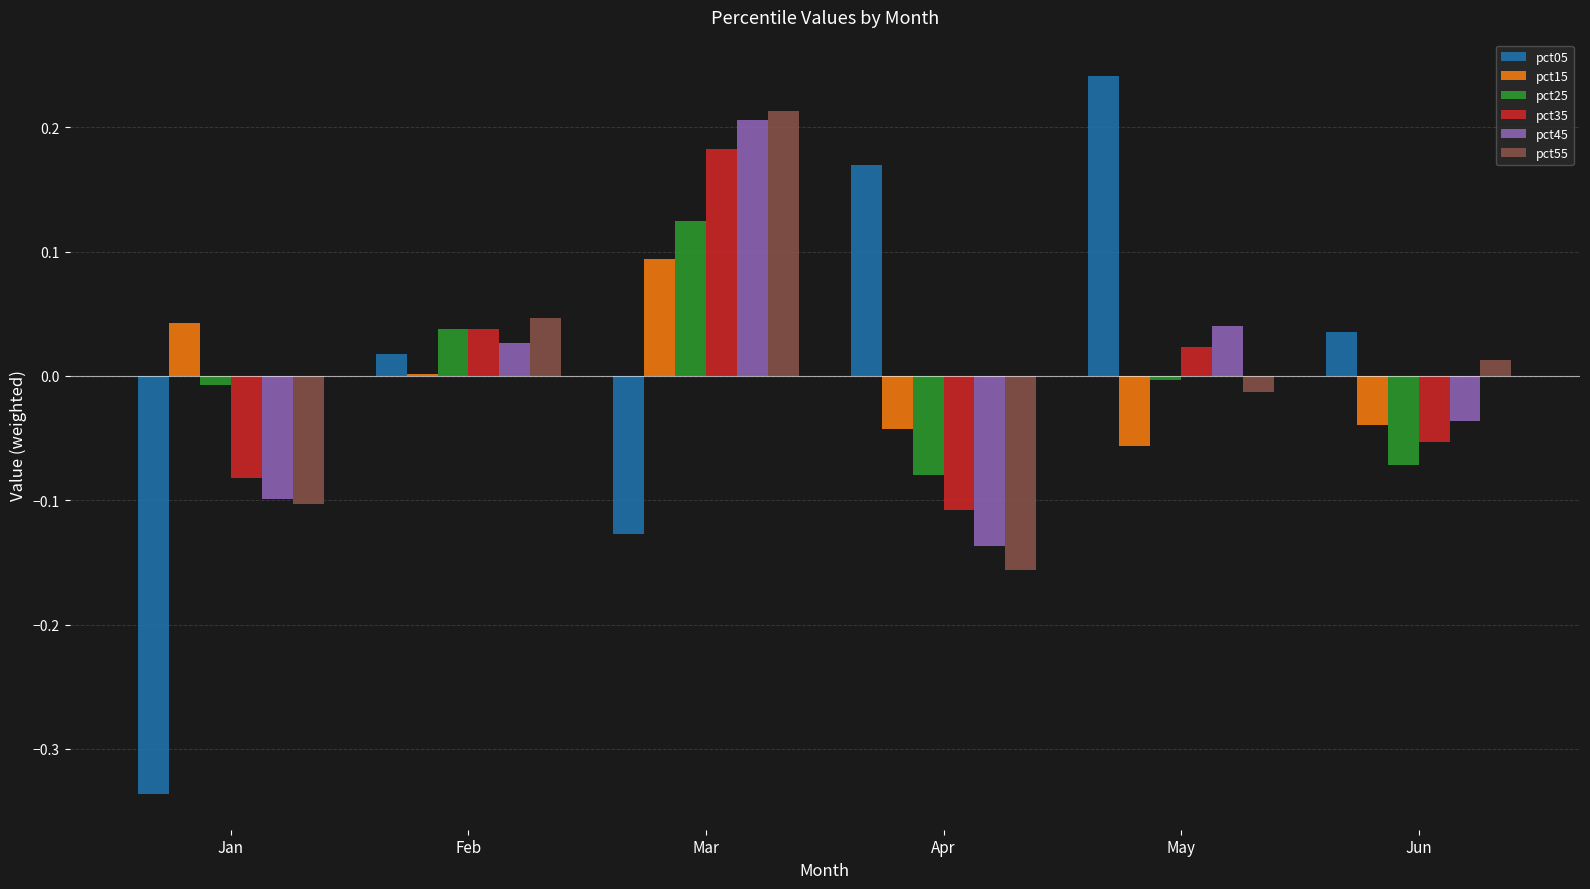

At which category does the chart reach its peak across all series?

May